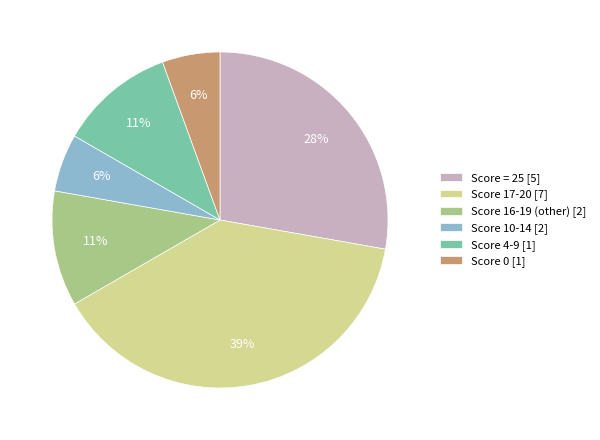

Does Score 16-19 (other) [2] account for over 50% of the chart?

No